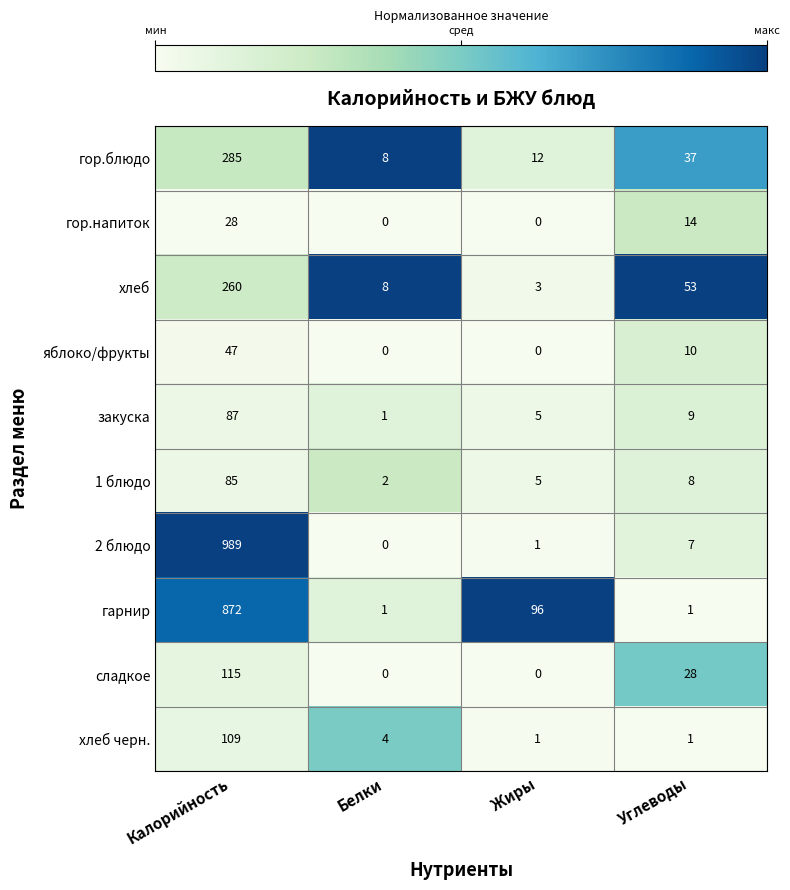

Which series has the widest spread of values?

2 блюдо